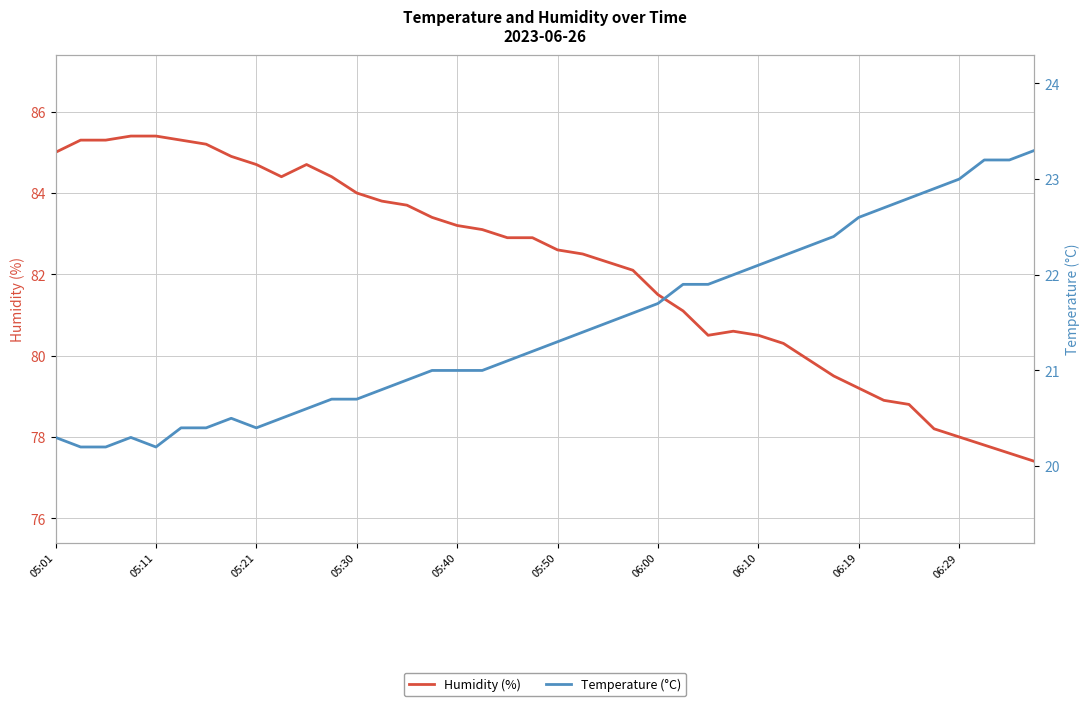

At how many categories does at least one series exceed 29?

40